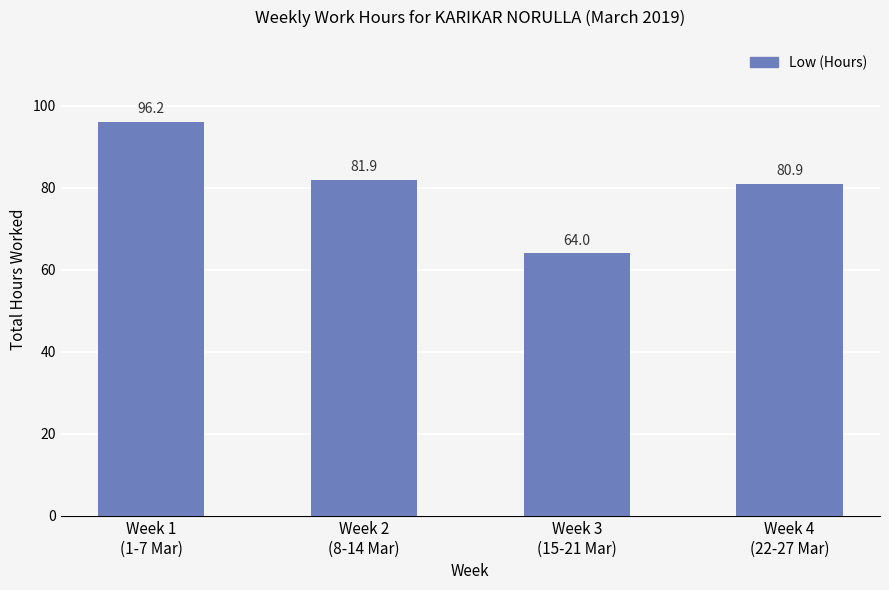

What is the greatest value displayed?

96.2